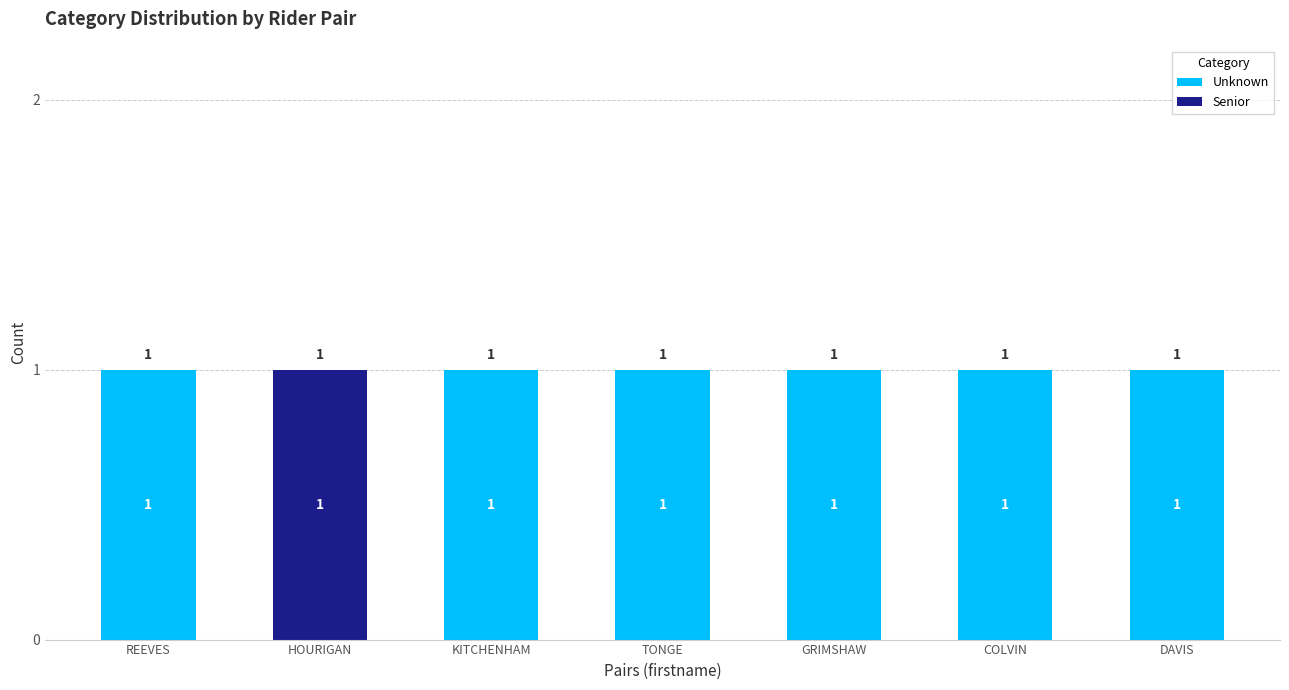

How many Unknown values are between 1 and 2?

6